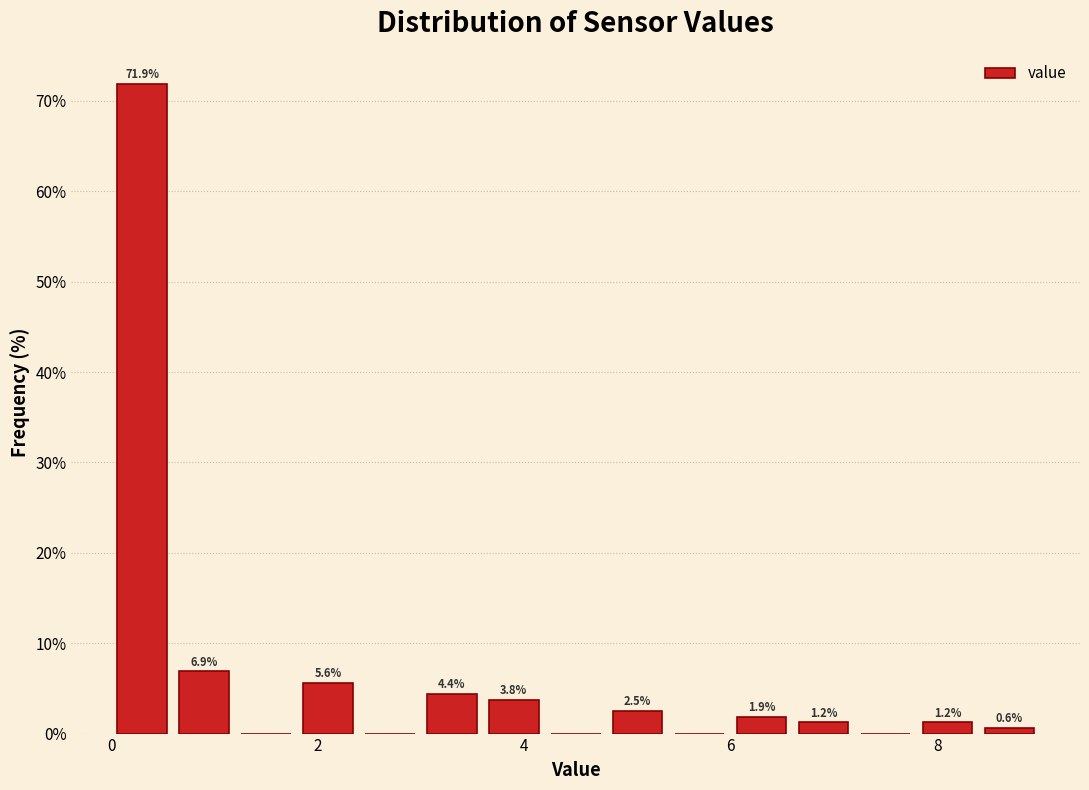

Read against the x-axis, roughly where is the centre of the tallest bar?

0.4